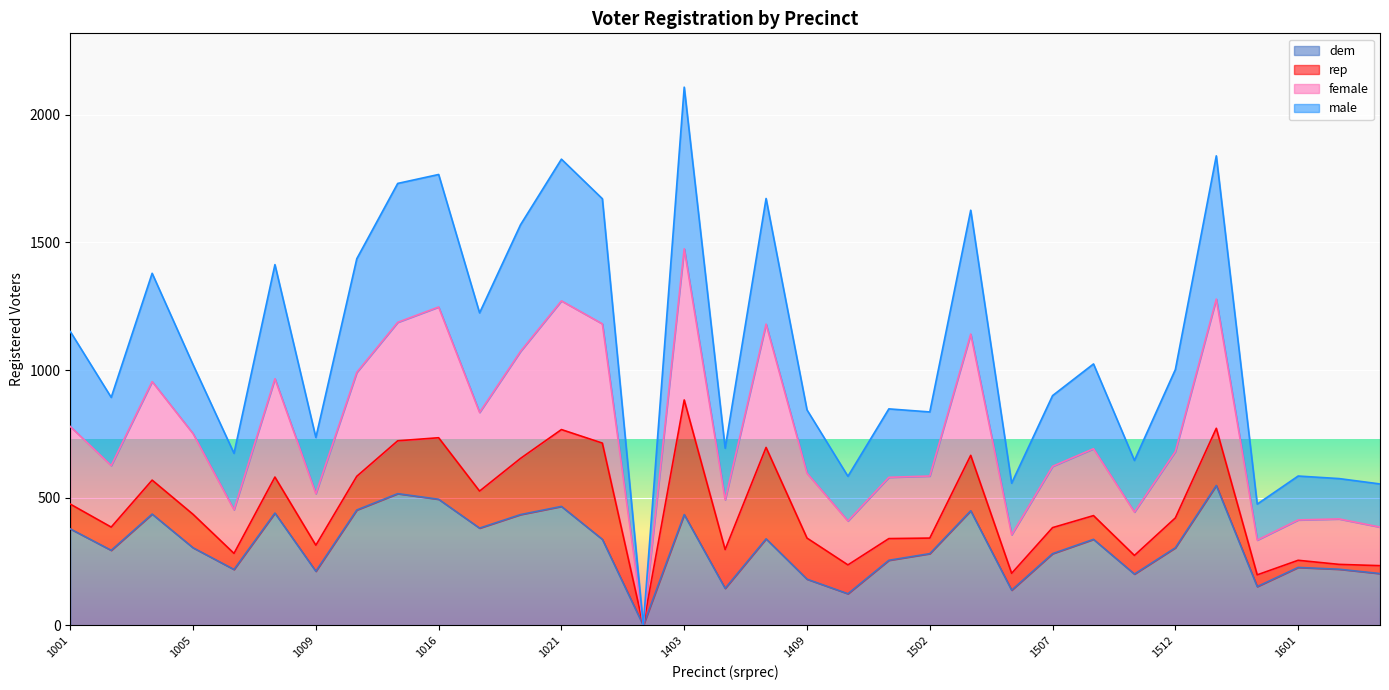

Where does the male series first go above 1002?

1001